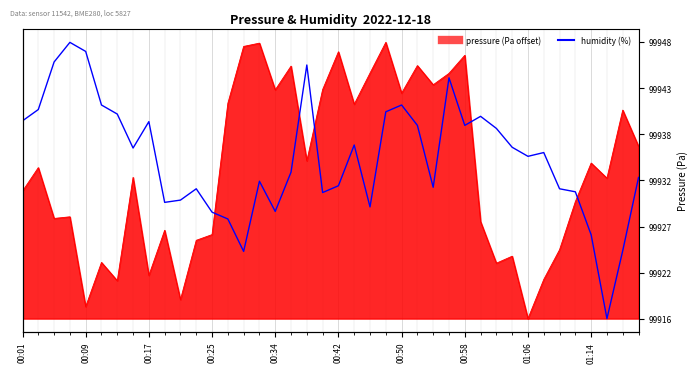

True or false: the data has more than 0 interior local peaks.

True